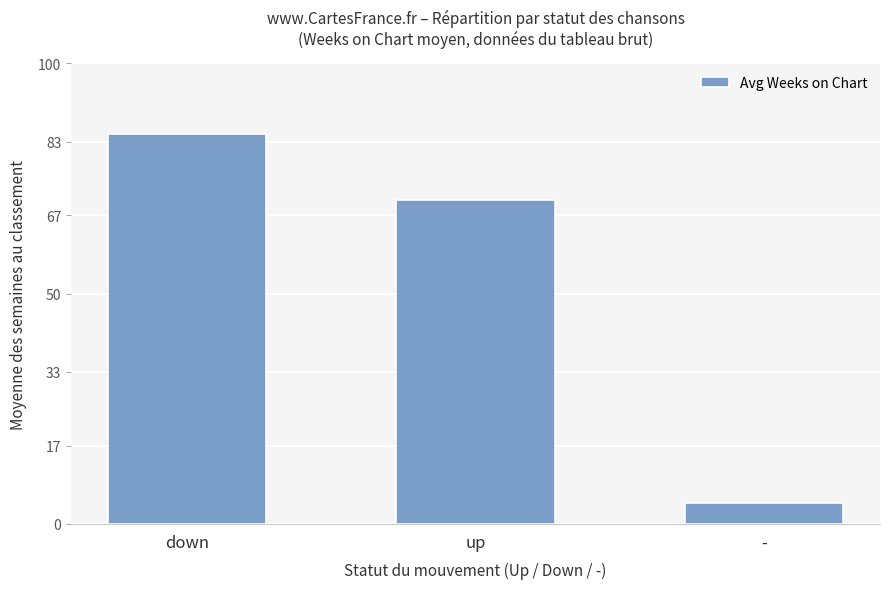

What is the greatest value displayed?

84.8